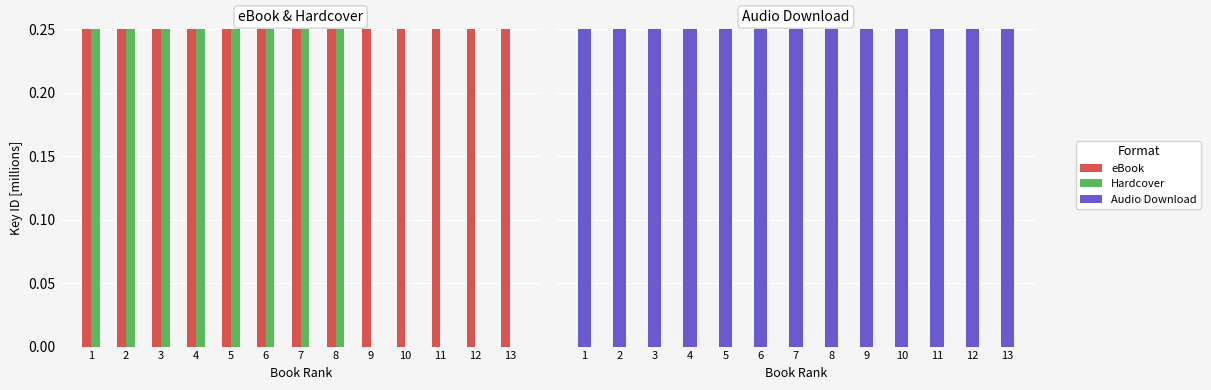

At how many categories does at least one series exceed 131?

13